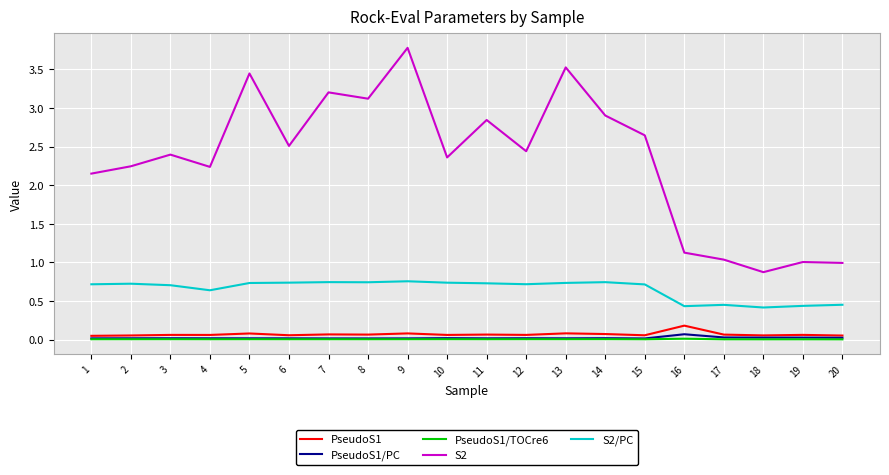

Which series changed the most between 7 and 8?

S2